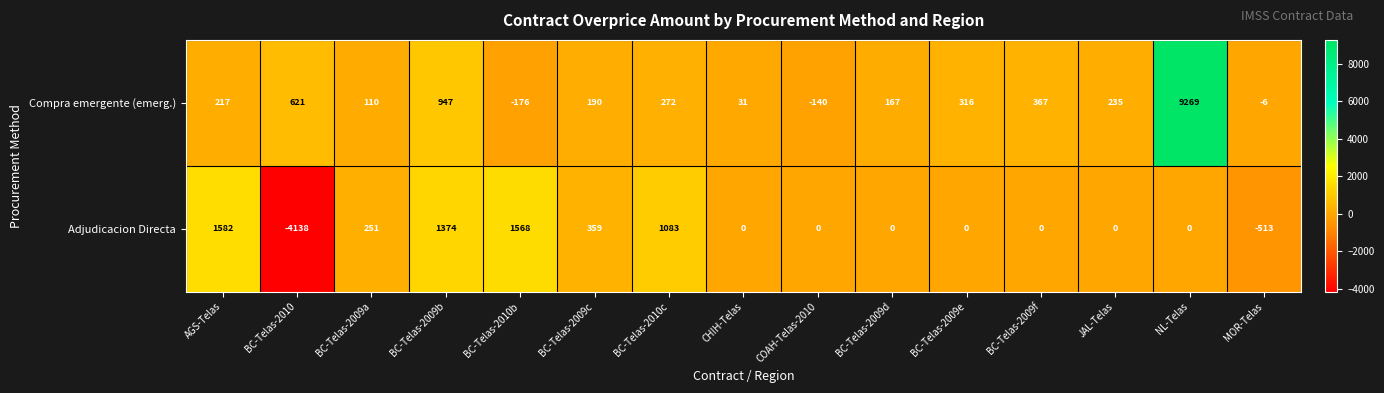

Count the number of categories in the chart.

15